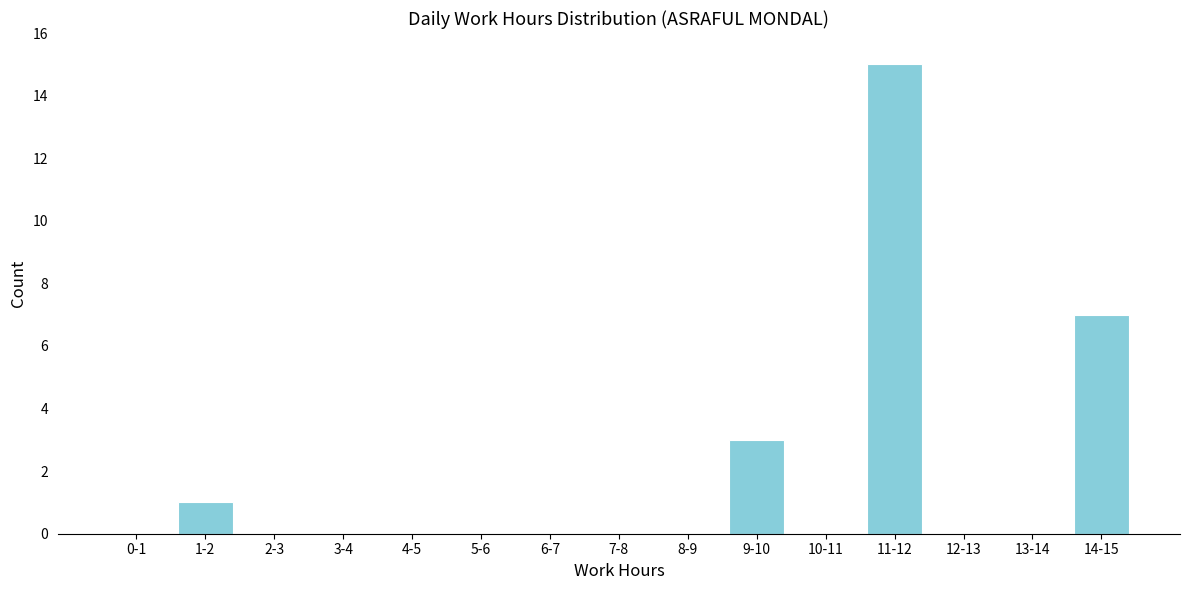

Reading right to left, extract all data points from this chart.

14-15=7	13-14=0	12-13=0	11-12=15	10-11=0	9-10=3	8-9=0	7-8=0	6-7=0	5-6=0	4-5=0	3-4=0	2-3=0	1-2=1	0-1=0